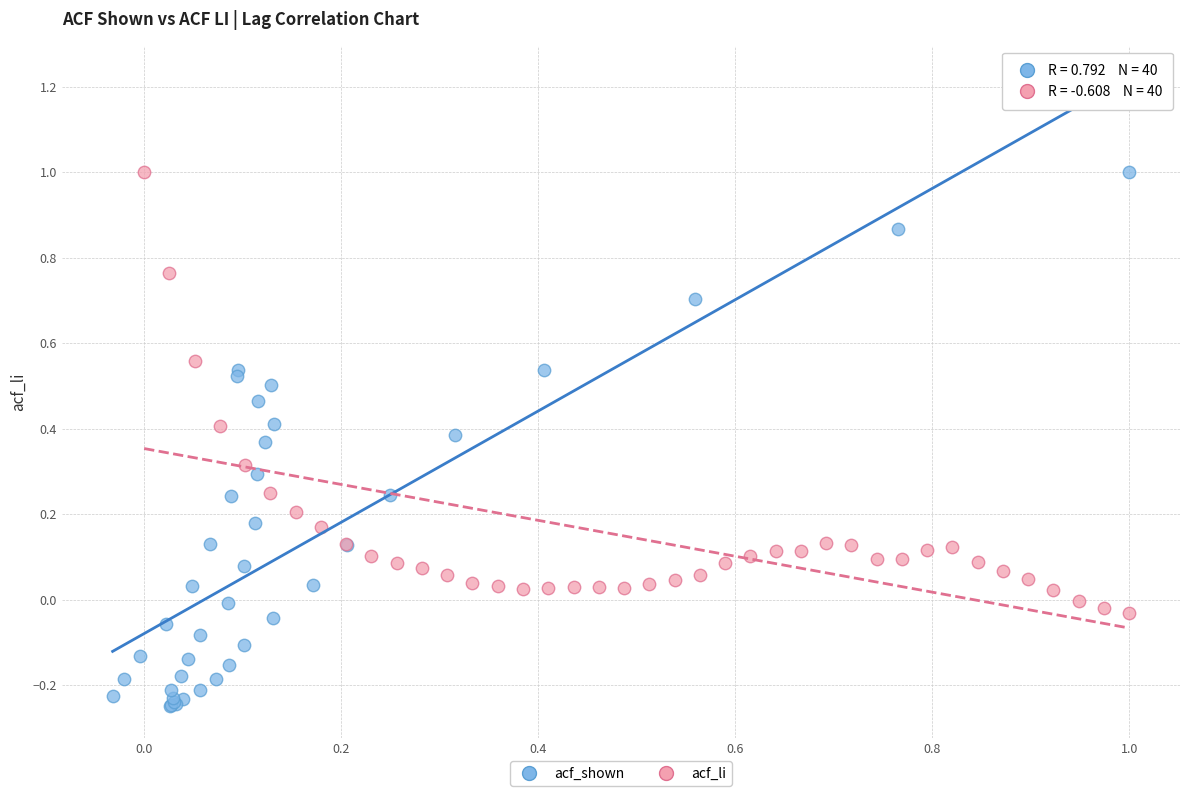

Which series contains the lowest Y value?

acf_shown